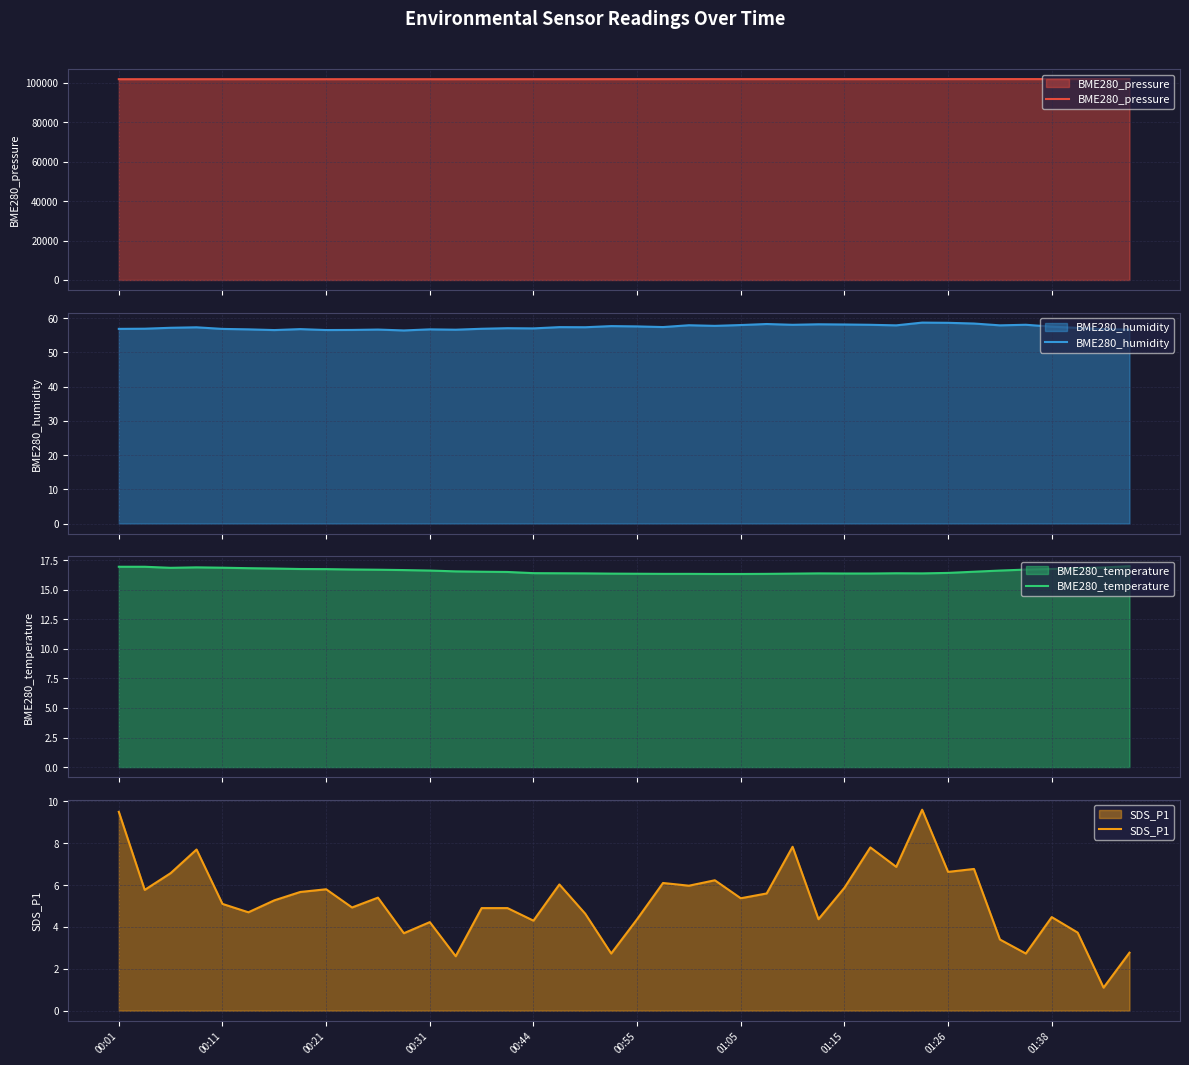

Is the value of SDS_P1 at 38 greater than the value of BME280_pressure at 21?

No